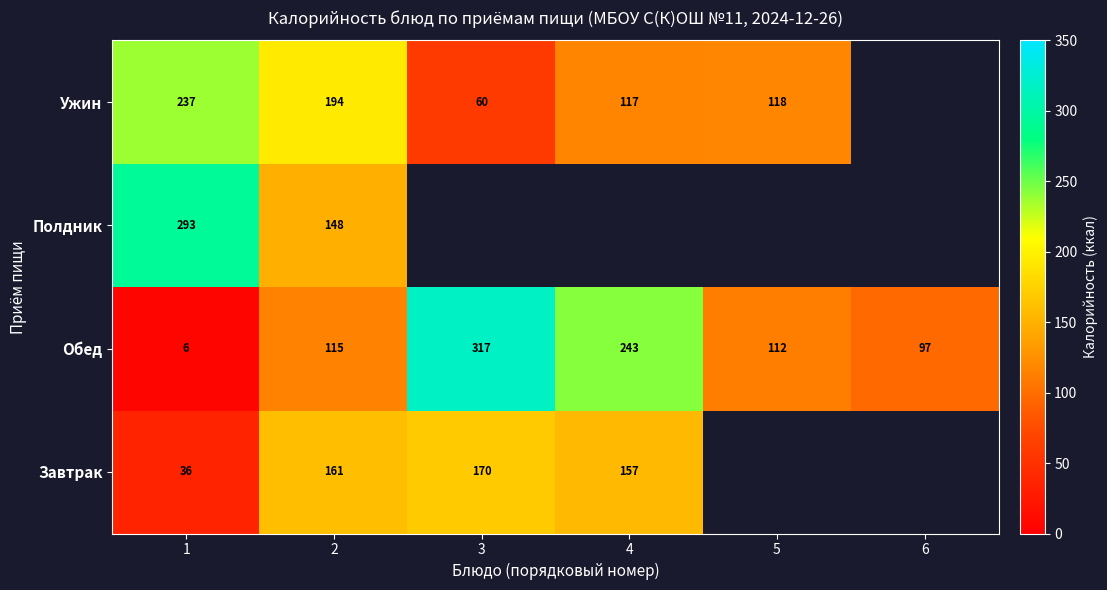

What is the smallest value displayed?

6.0